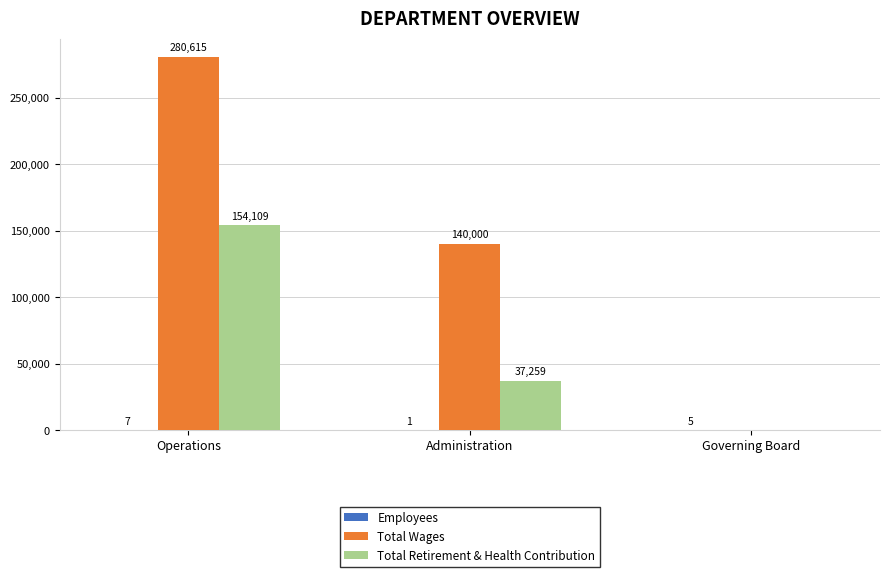

True or false: Total Wages has a value of 140000 at Administration.

True